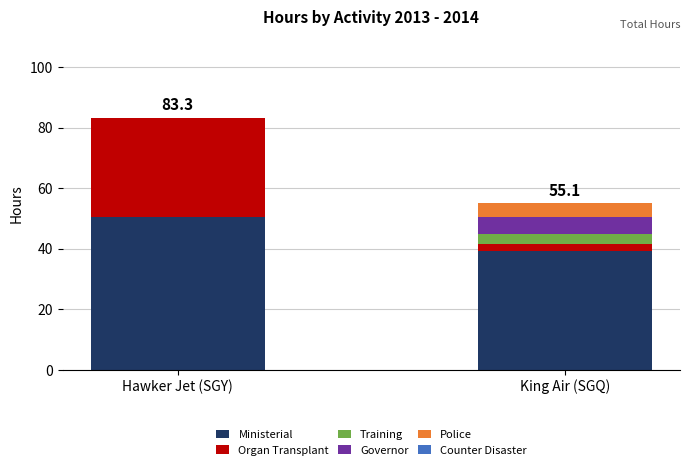

The Ministerial series shows 12.0 at King Air (SGQ). True or false?

False